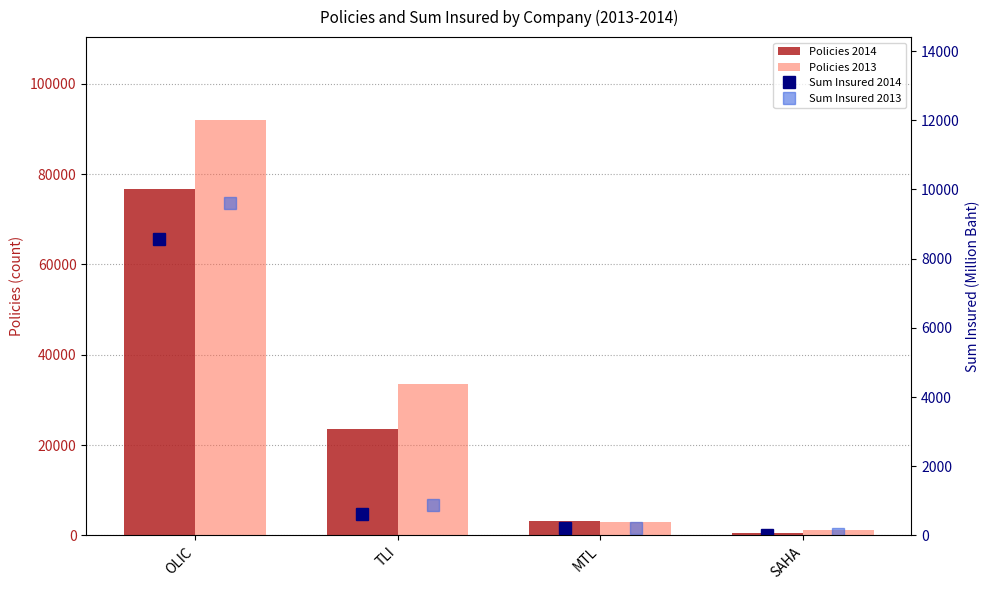

What is the value of the Sum Insured 2014 bar at the 3rd from the left?

217